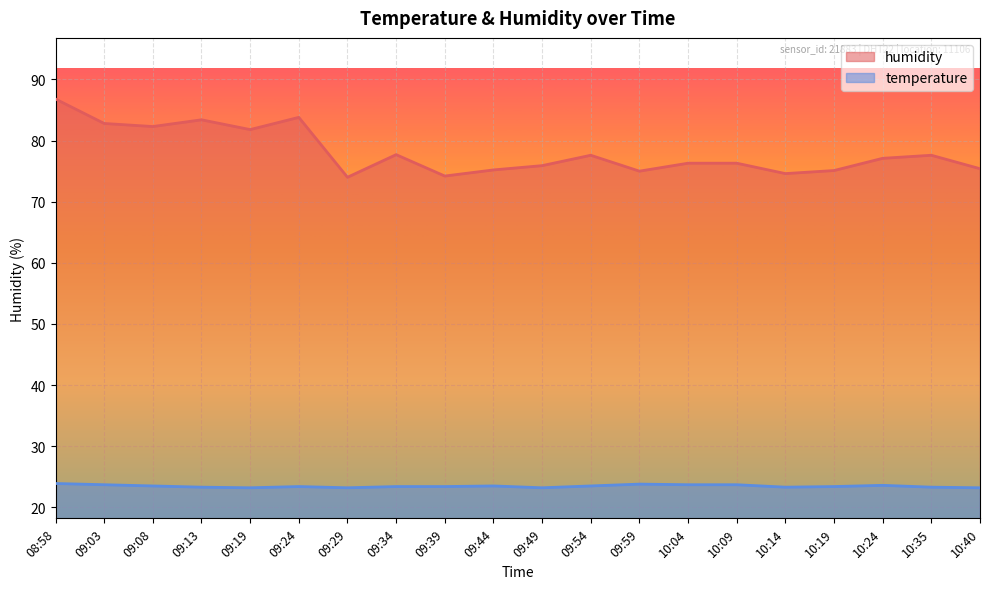

What are all the series names shown in the legend?

humidity, temperature